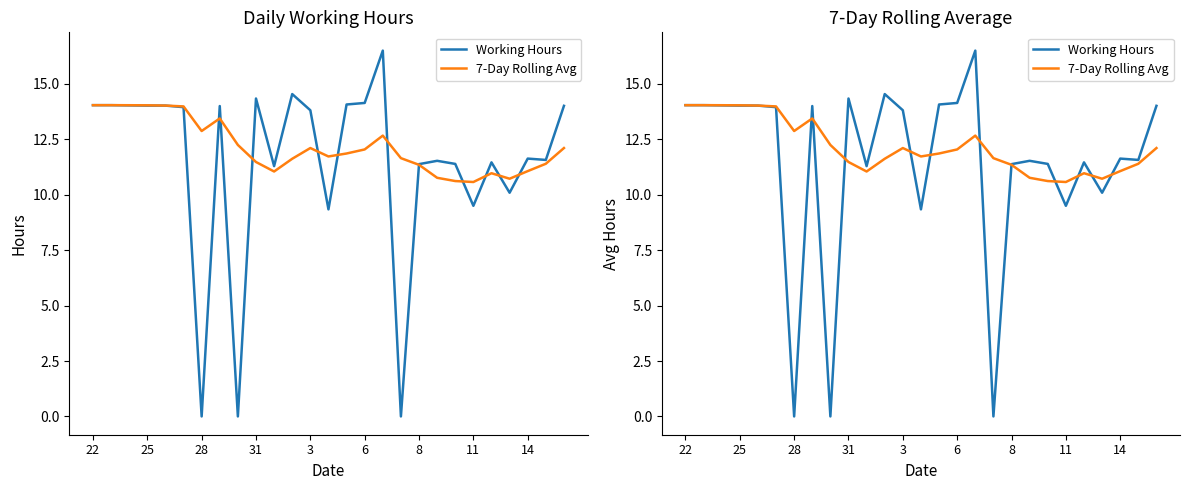

List the series in order of their overall mean, lowest first.

Working Hours, 7-Day Rolling Avg